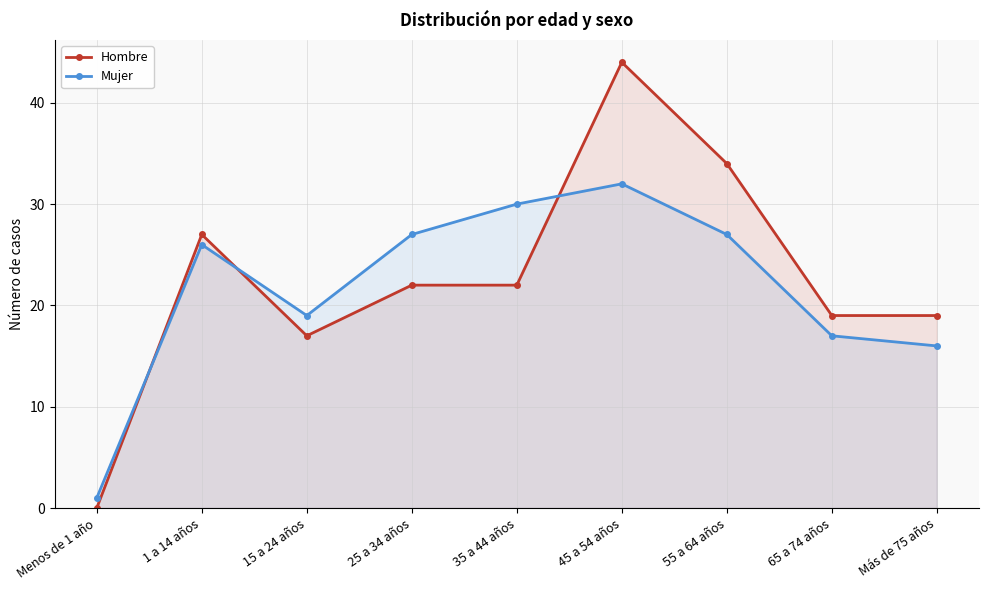

After their last crossing, which series has the higher values: Hombre or Mujer?

Hombre